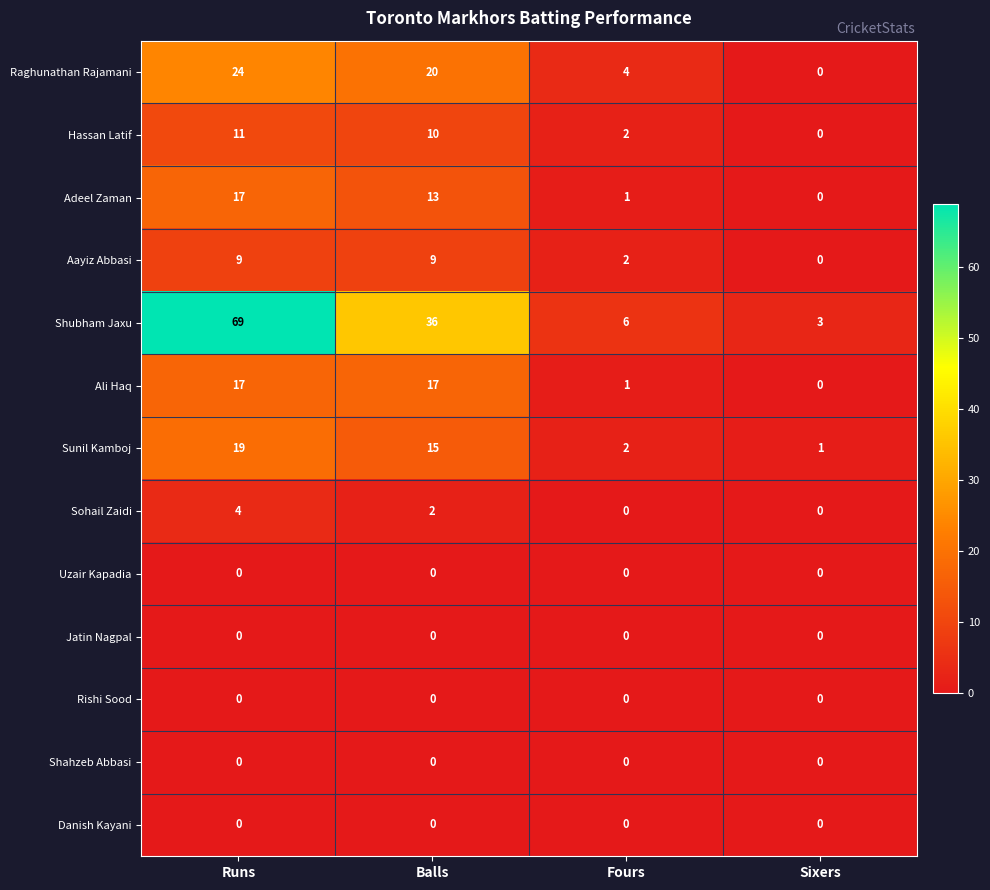

What is the greatest value displayed?

69